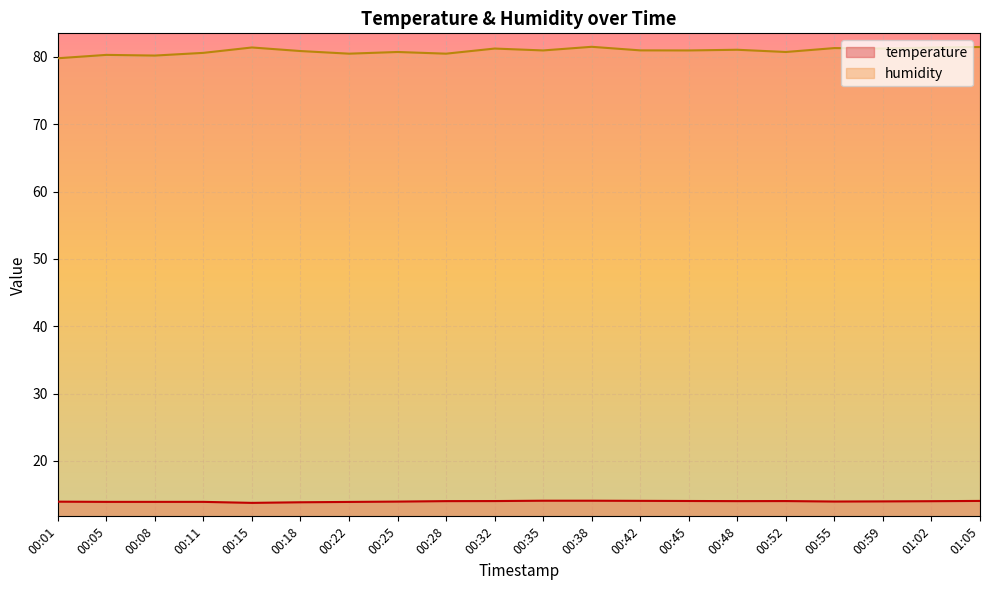

Is it true that temperature equals 14.0 at 00:55?

True